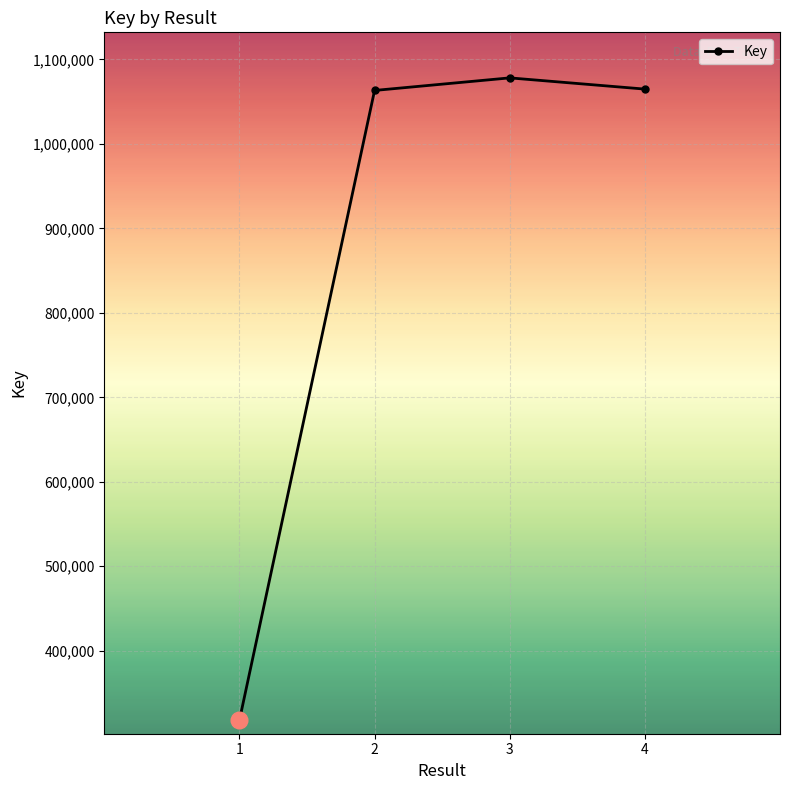

What is the difference between the second highest and second lowest values?

1597